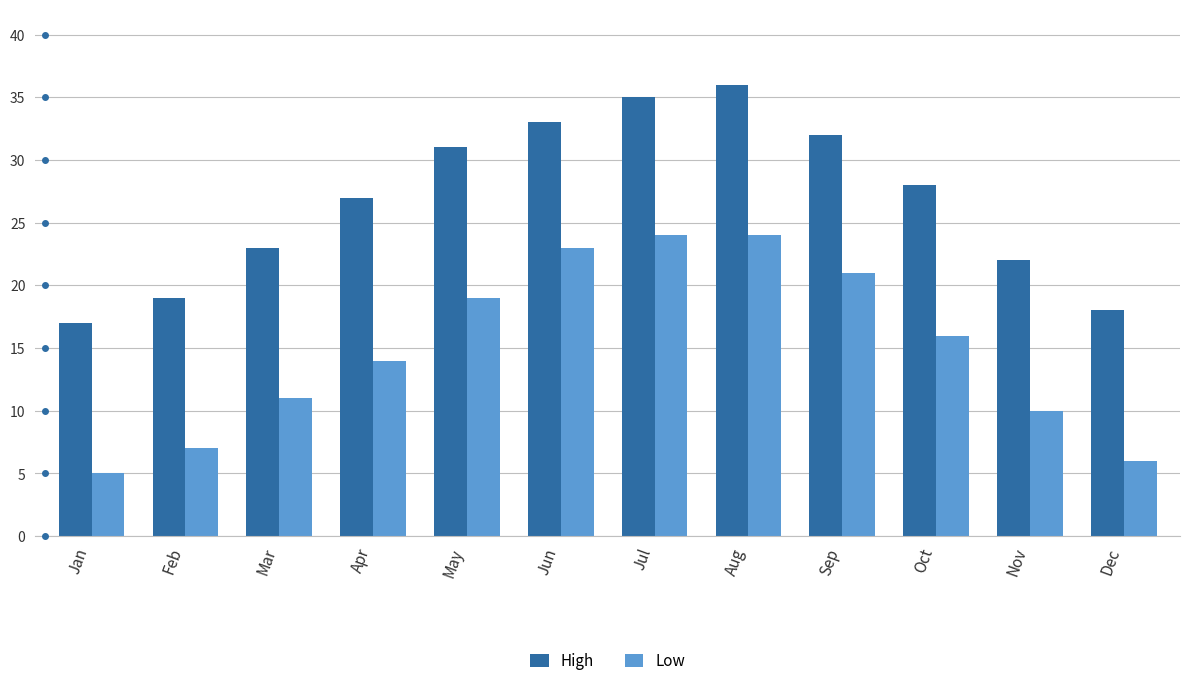

Count the number of data series in this chart.

2